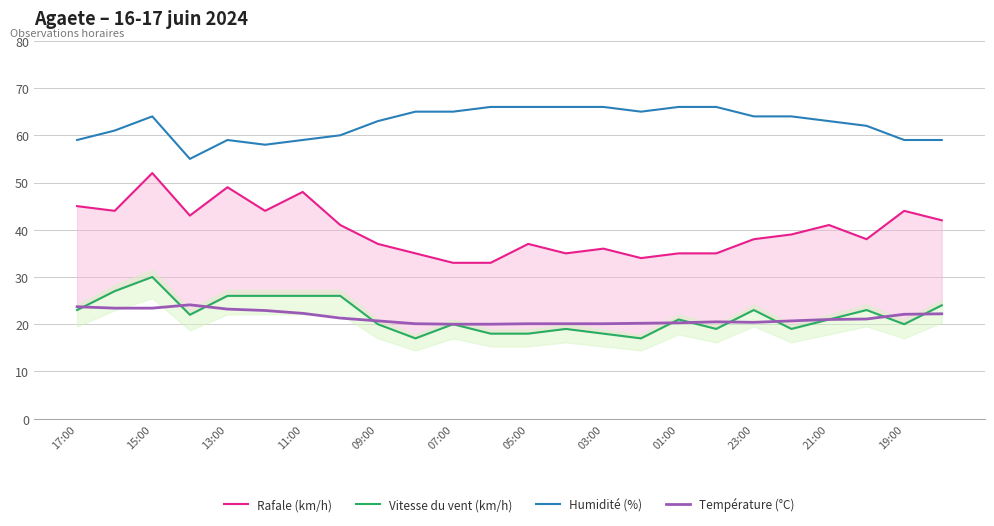

What is the difference between the maximum and minimum values in the Température (°C) series?

4.1